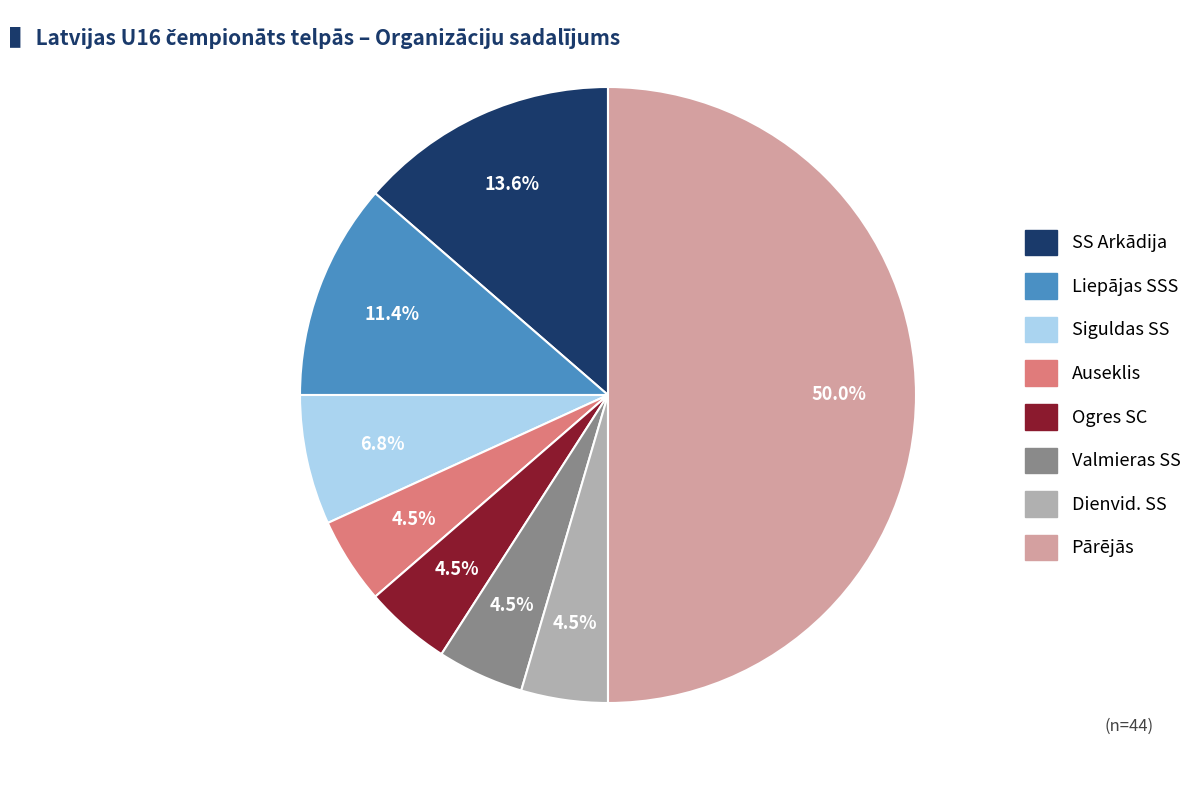

How many segments does this pie chart have?

8